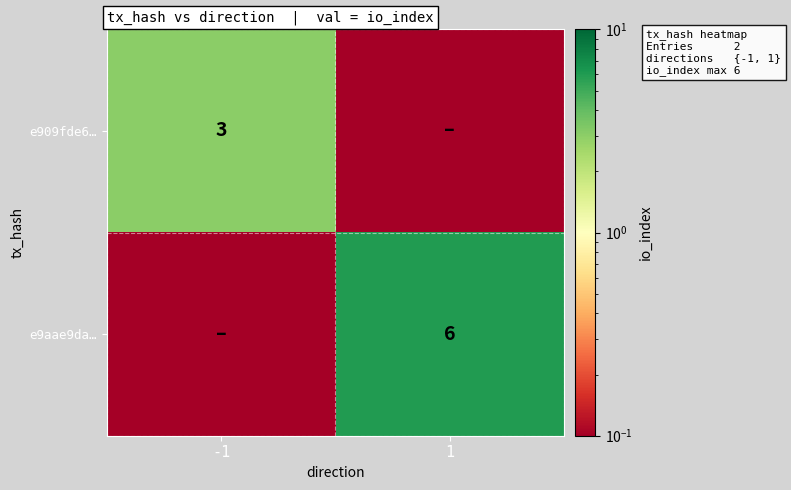

Is the value of e909fde6… at -1 greater than the value of e9aae9da… at 1?

No